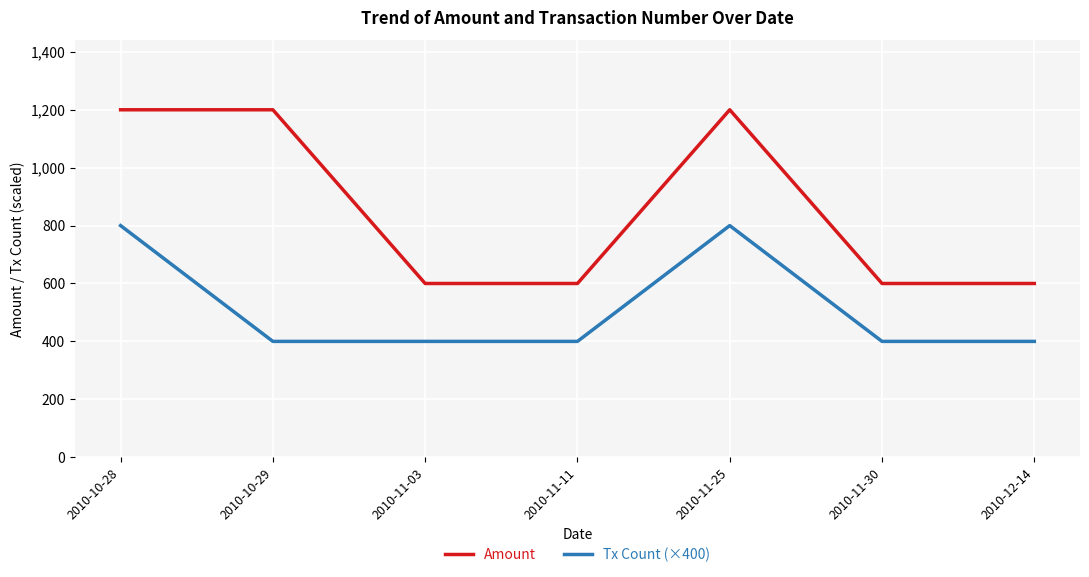

Between 2010-11-11 and 2010-11-25, which series saw the biggest shift?

Amount